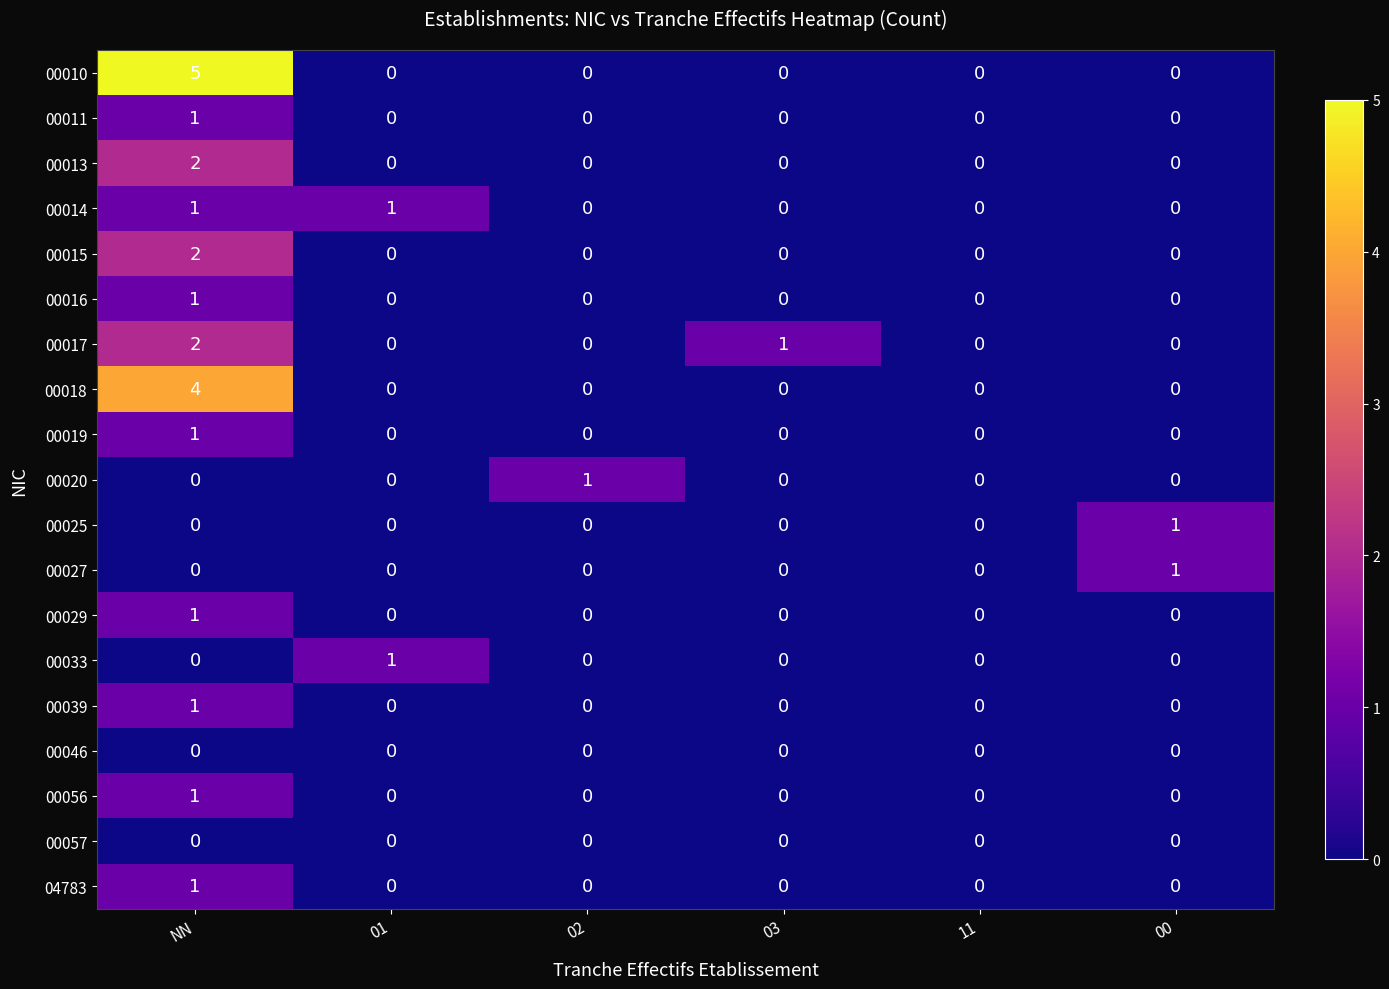

At which category is the sum across all series the highest?

NN